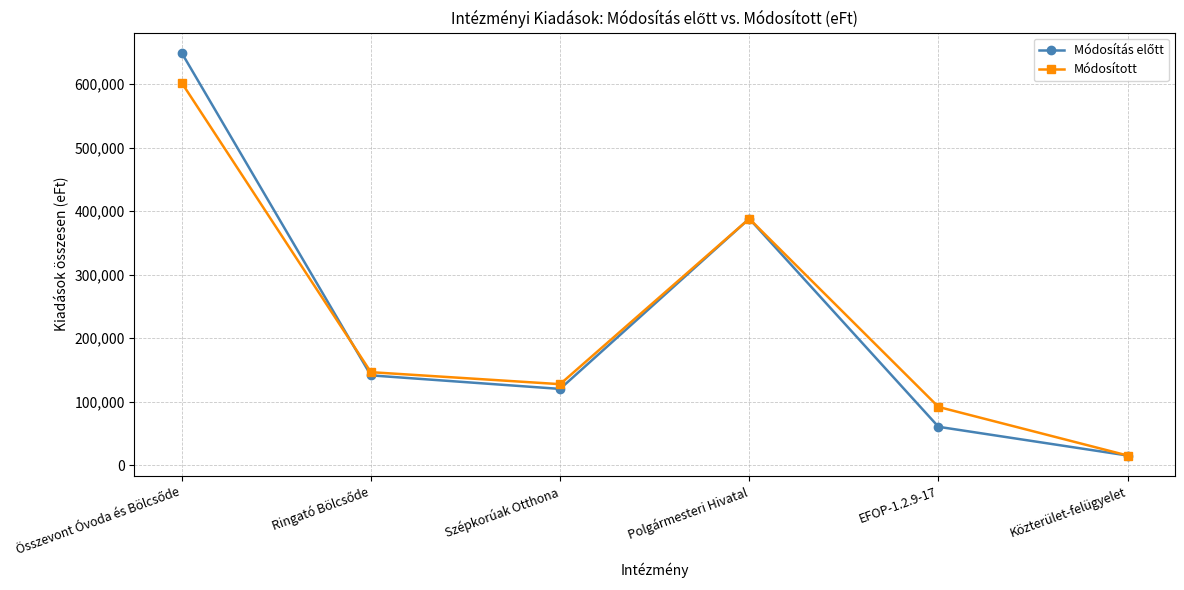

True or false: Módosított has a value of 15281 at Közterület-felügyelet.

True